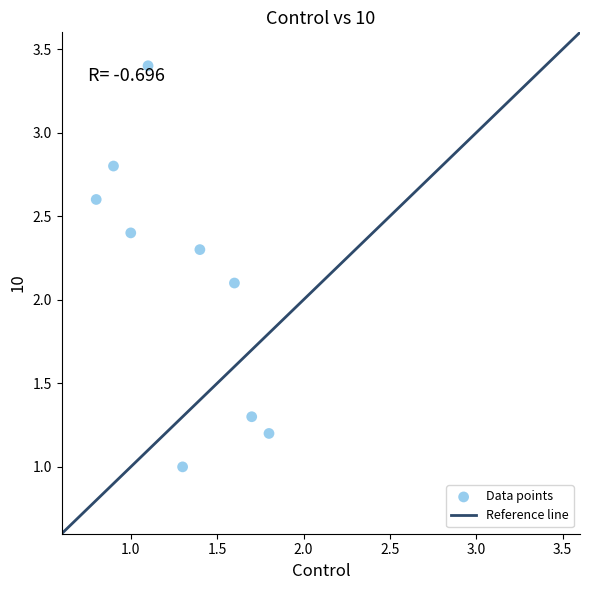

What Y value in the scatter plot is closest to 2?

2.1